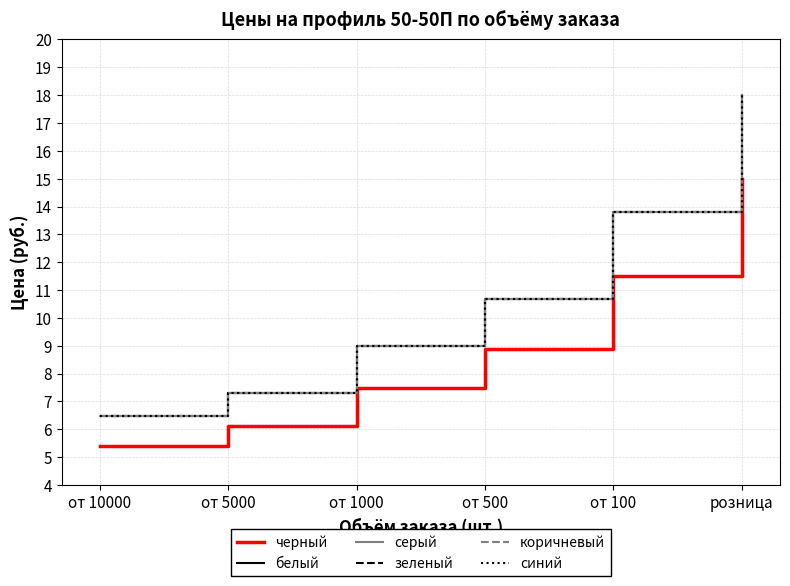

How many lines are shown in the chart?

6